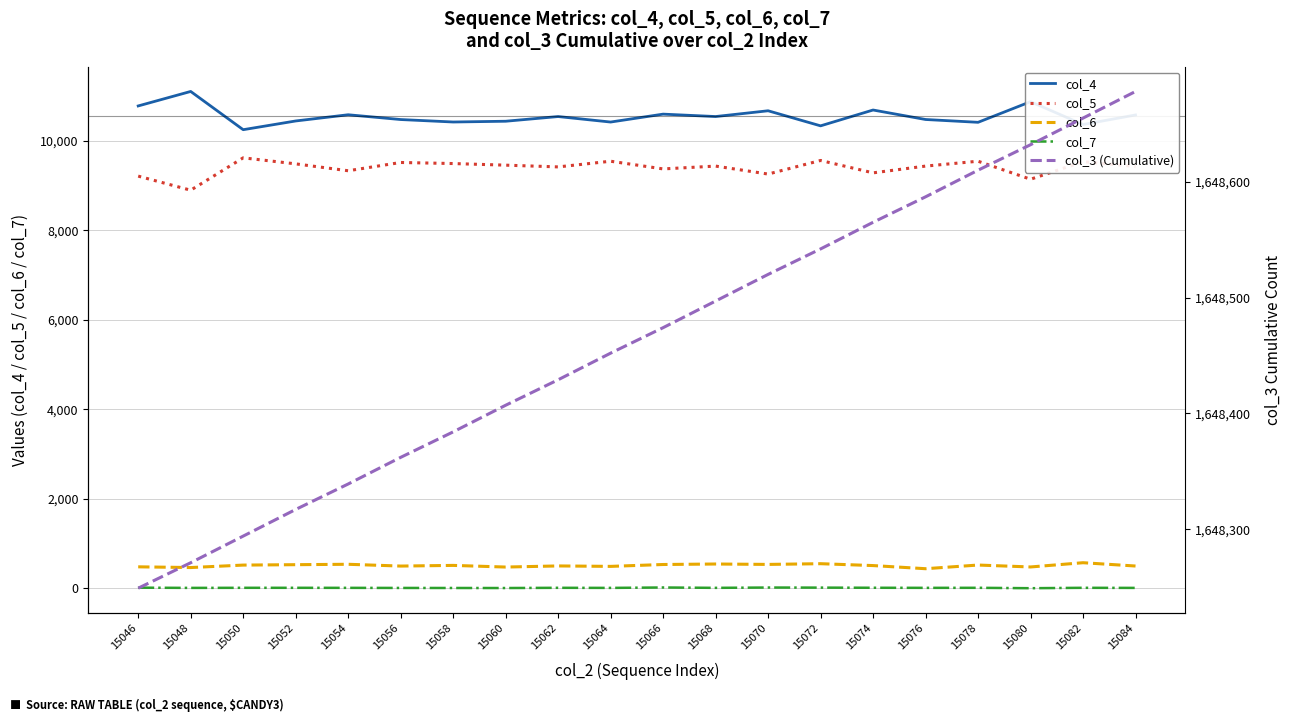

List the labels in order of col_6 value, smallest first.

15076, 15048, 15060, 15080, 15046, 15064, 15056, 15084, 15062, 15074, 15058, 15050, 15078, 15052, 15066, 15070, 15054, 15068, 15072, 15082